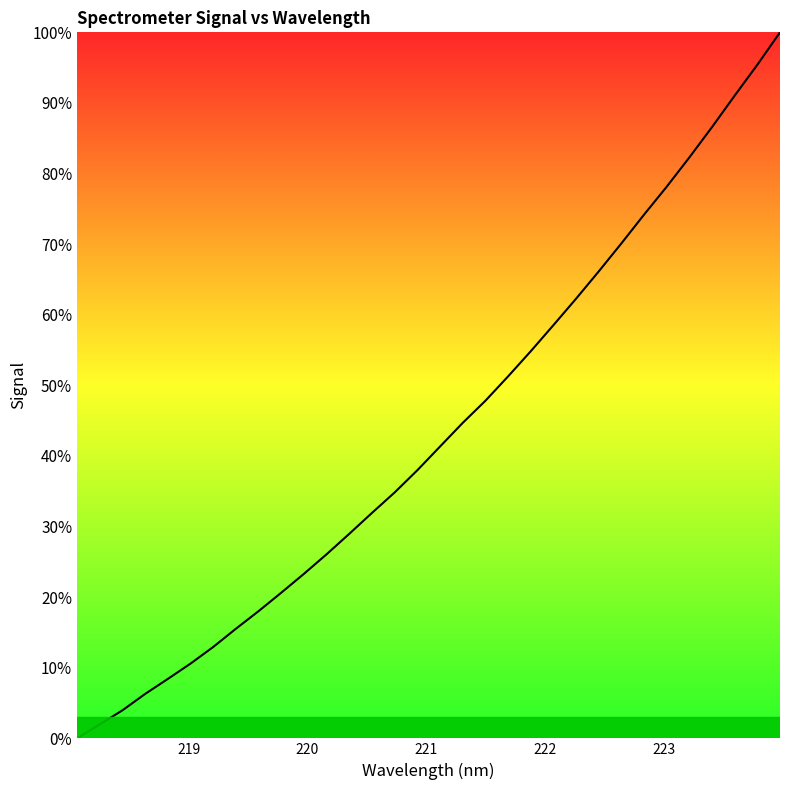

What is the maximum value shown in the chart?

100.0